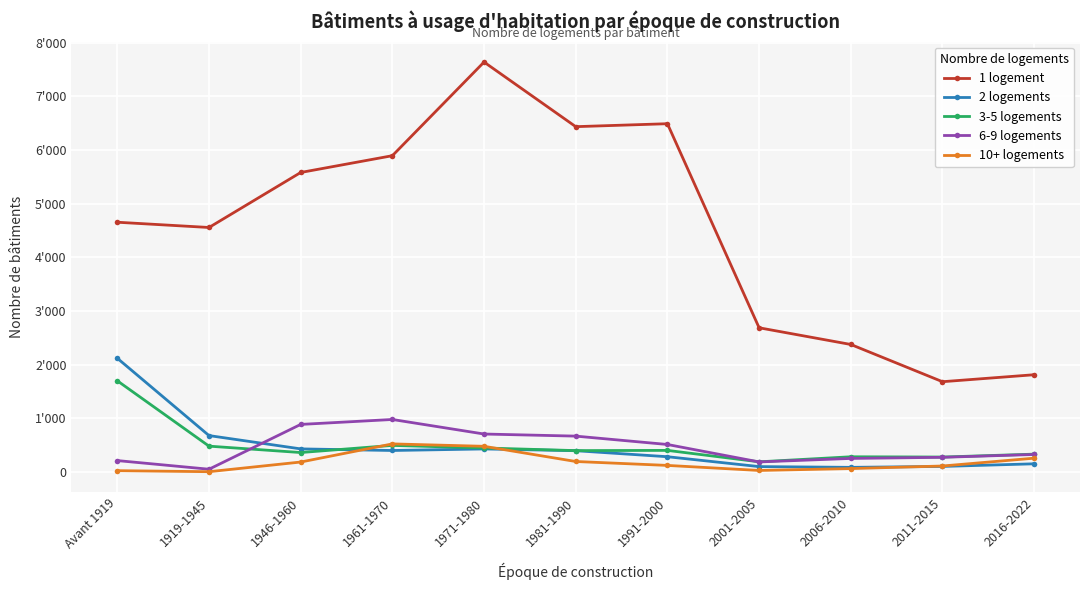

What are all the series names shown in the legend?

1 logement, 2 logements, 3-5 logements, 6-9 logements, 10+ logements